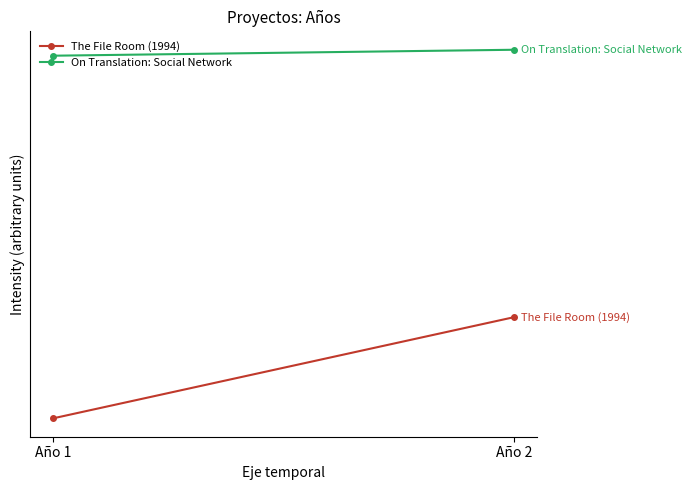

The value of On Translation: Social Network at Año 2 is 2056. True or false?

True